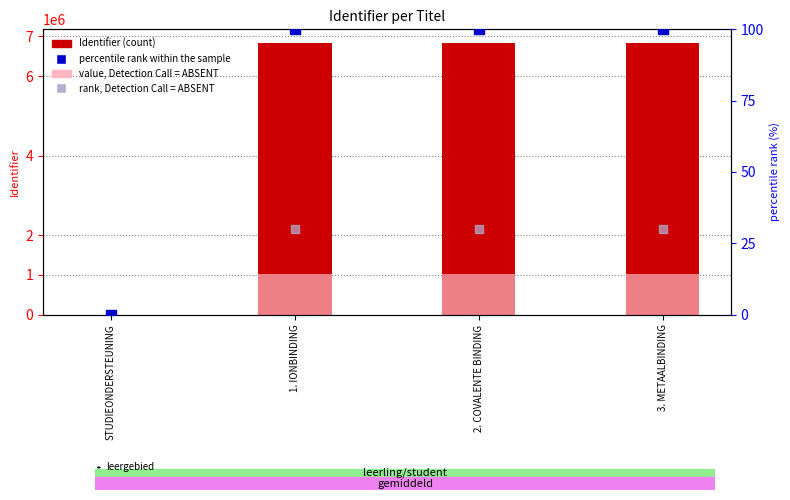

What are all the series names shown in the legend?

Identifier (count), value, Detection Call = ABSENT, percentile rank within the sample, rank, Detection Call = ABSENT